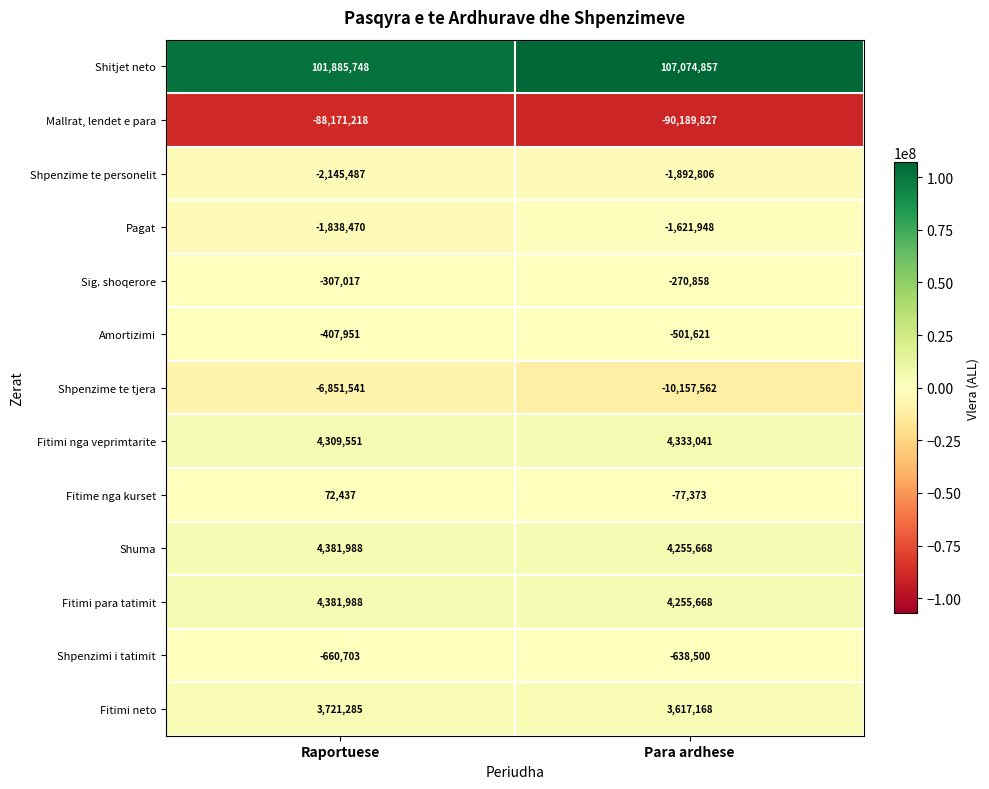

Where is Amortizimi nearest to the value -454786?

Raportuese